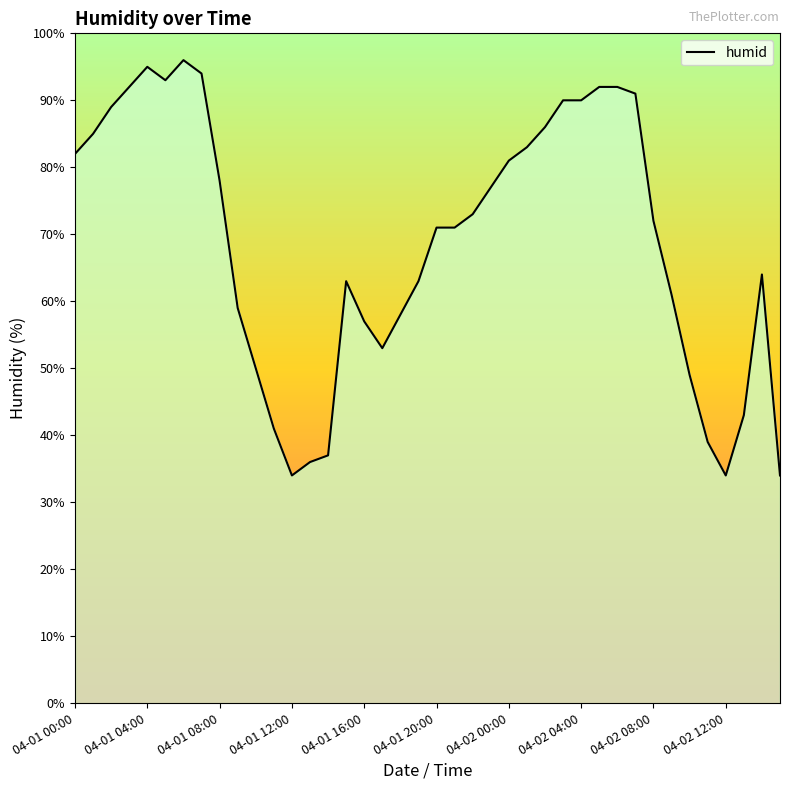

Does the chart have visible grid lines?

No